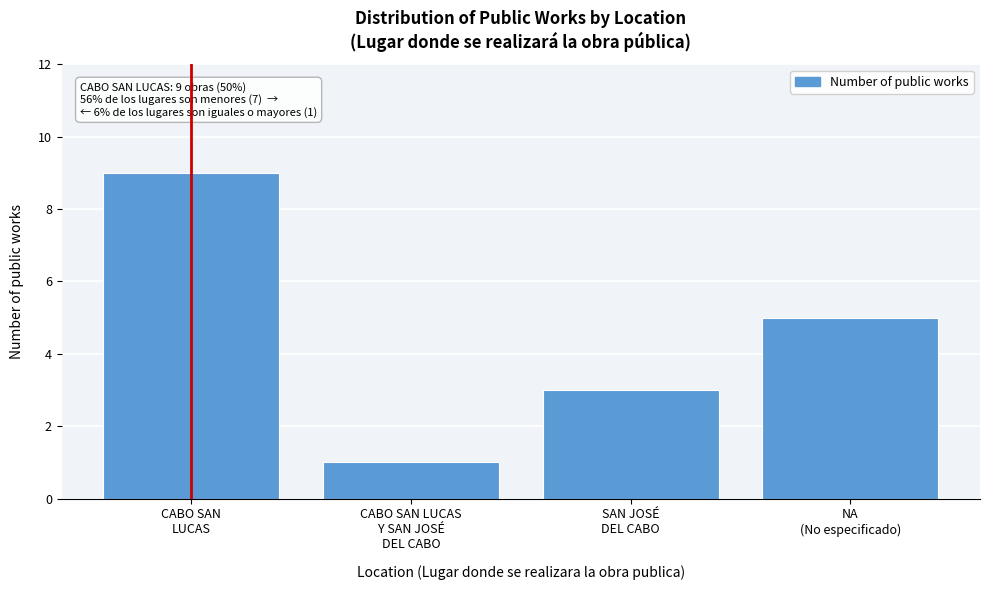

Reading left to right, list all the values displayed in this chart.

9	1	3	5